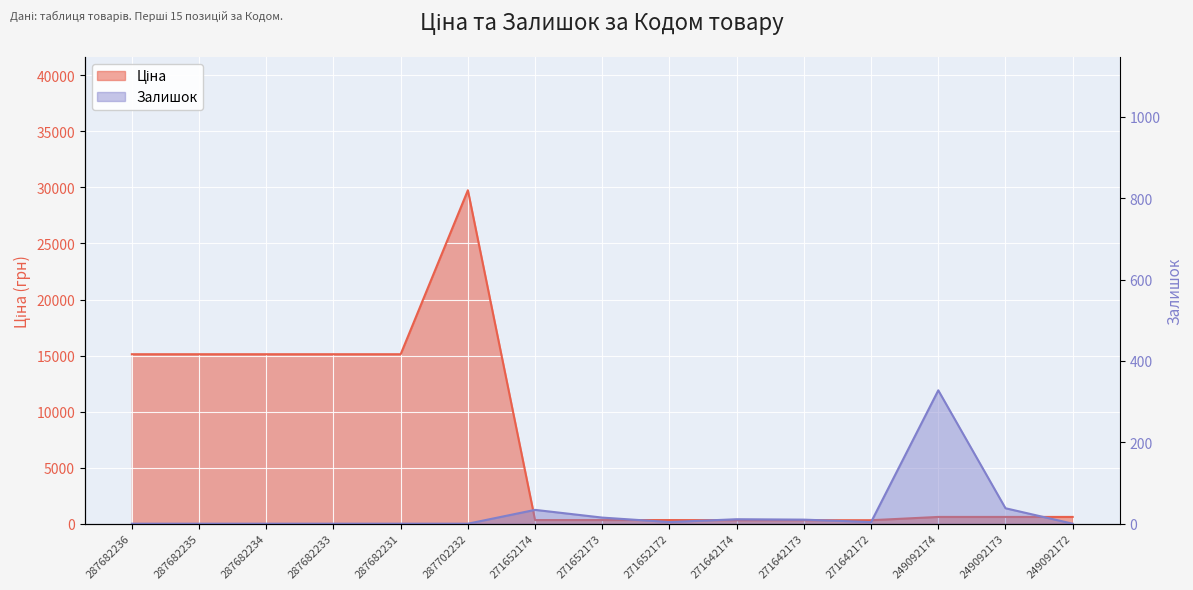

At which category is the sum across all series the highest?

287702232